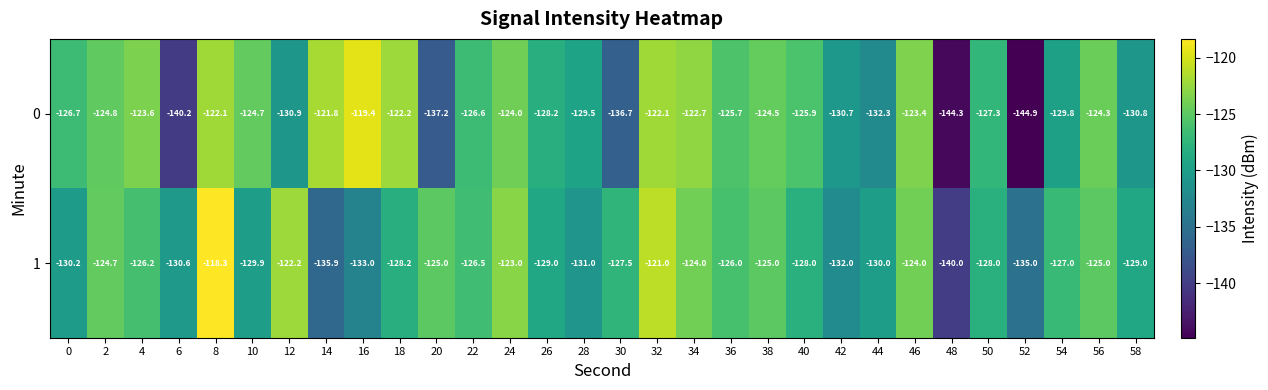

At which category is the sum across all series the highest?

8